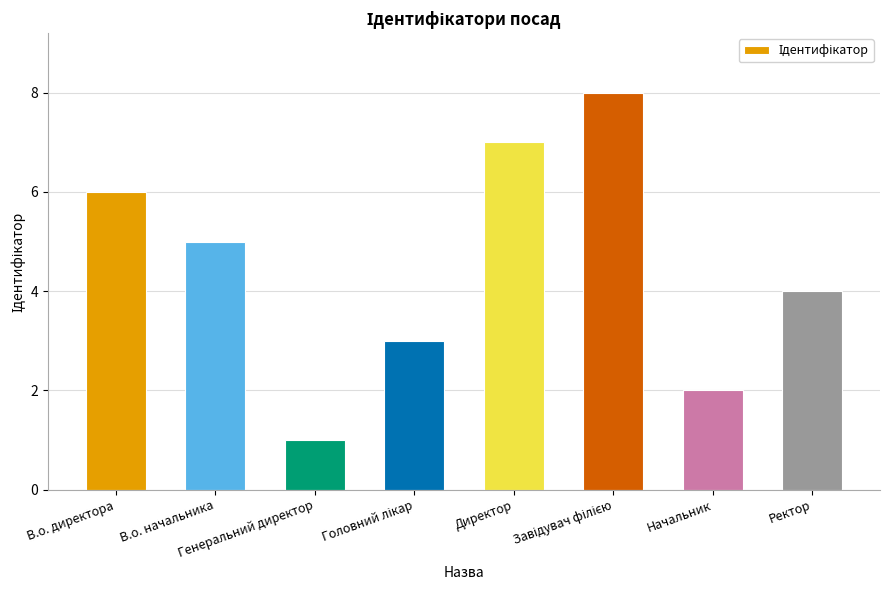

Reading left to right, list all the values displayed in this chart.

6	5	1	3	7	8	2	4